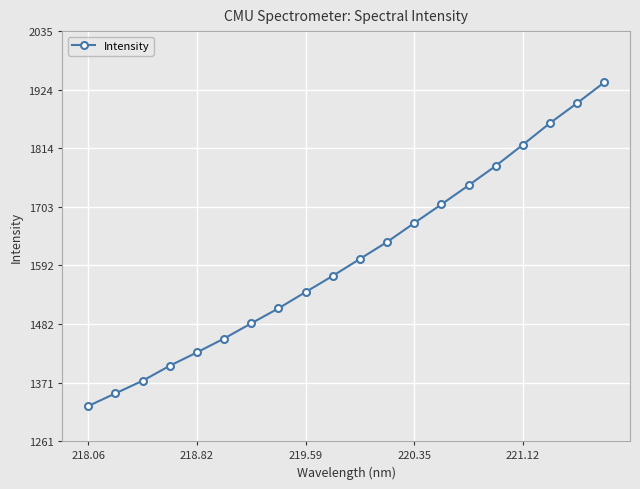

What is the value of the 2nd point from the left?

1350.8